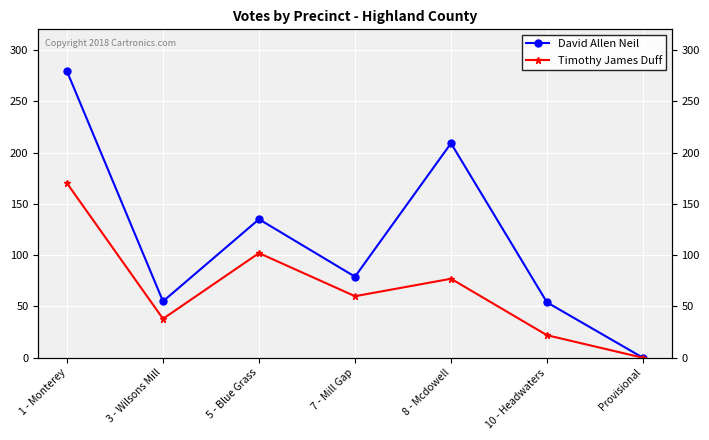

Which label corresponds to the smallest value in the chart?

Provisional